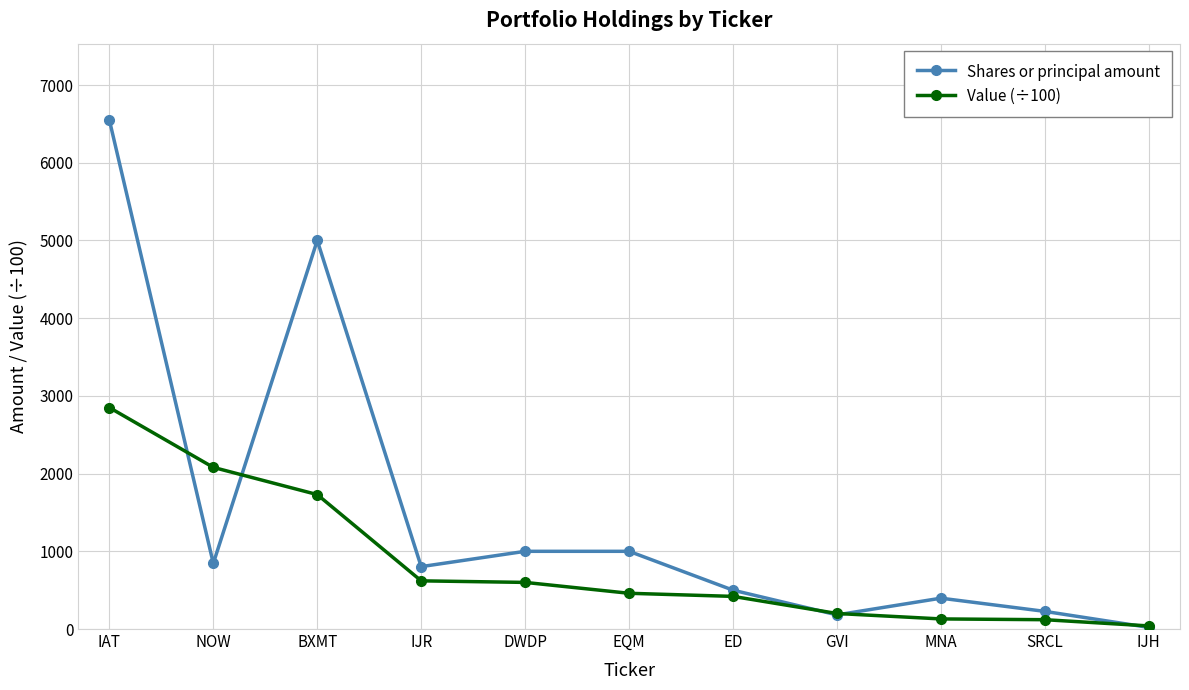

The value of Value (÷100) at IAT is 4933. True or false?

False